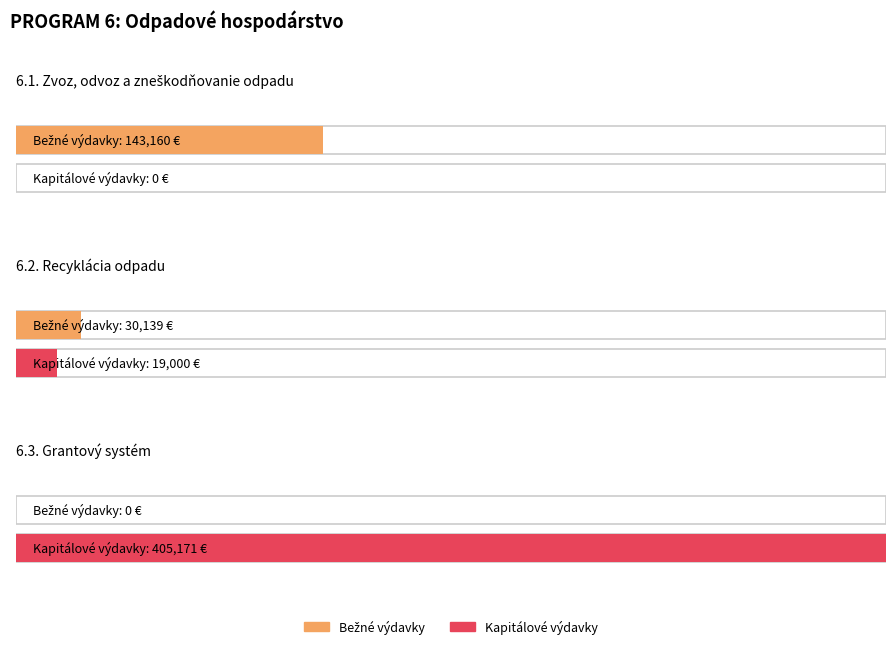

Where does the Kapitálové výdavky series first go above 19000?

6.3. Grantový systém